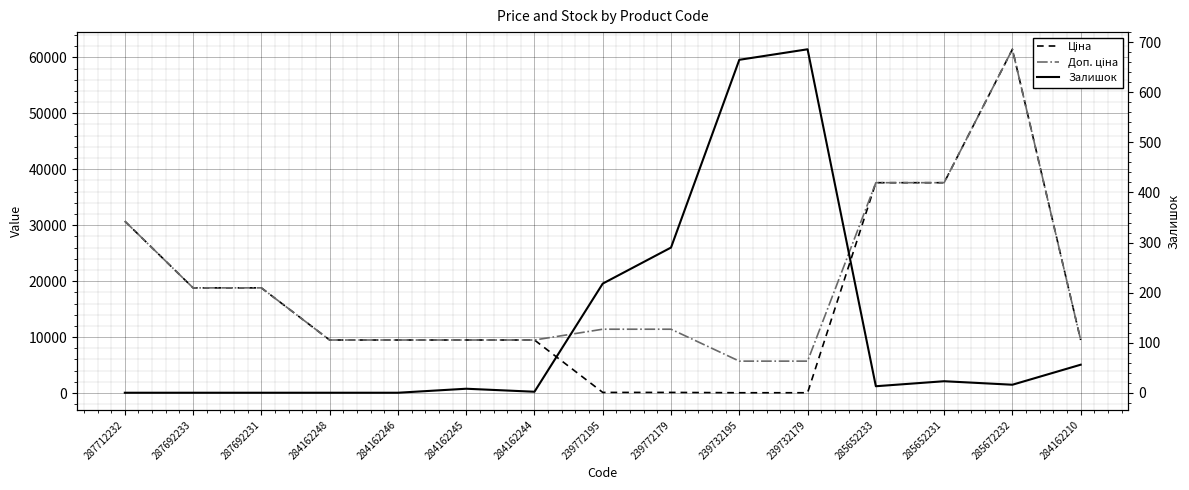

What is the greatest value displayed?

61434.3